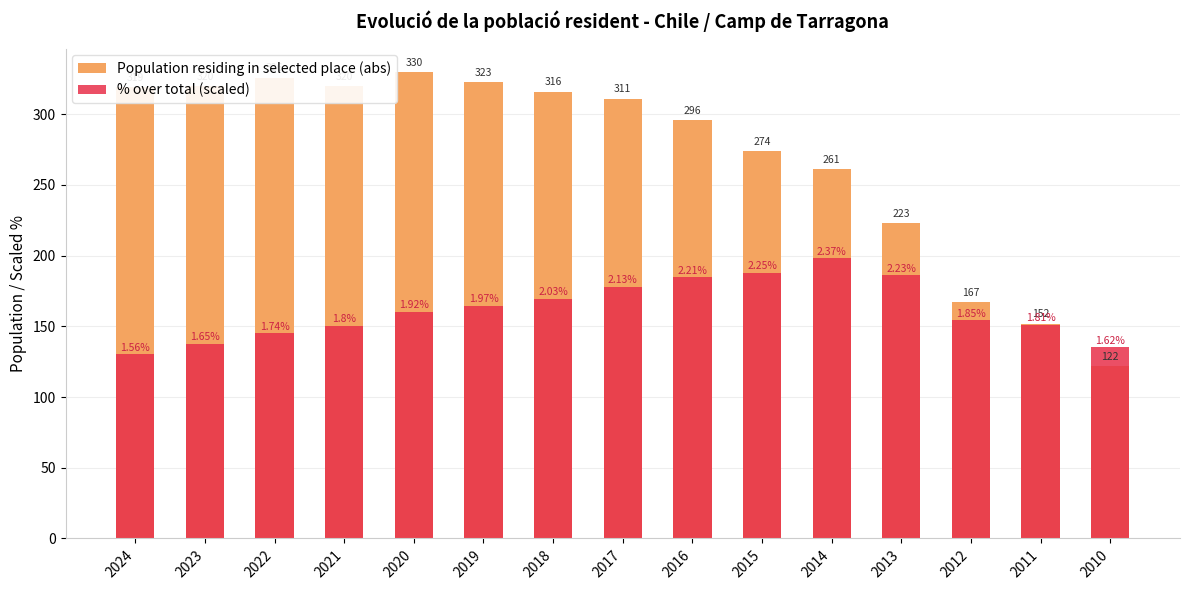

How many groups of bars are there?

15